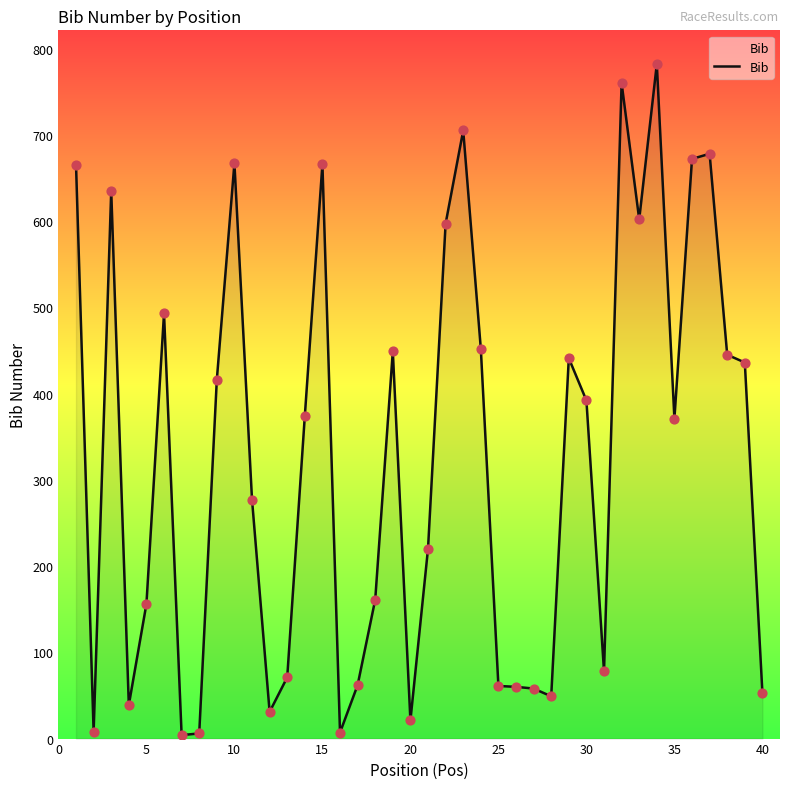

What is the maximum value shown in the chart?

782